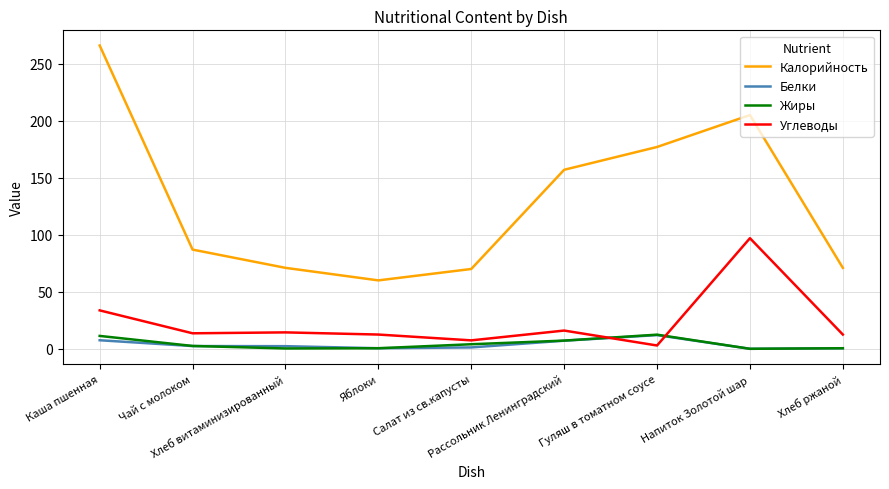

Which series has the largest total across all categories?

Калорийность